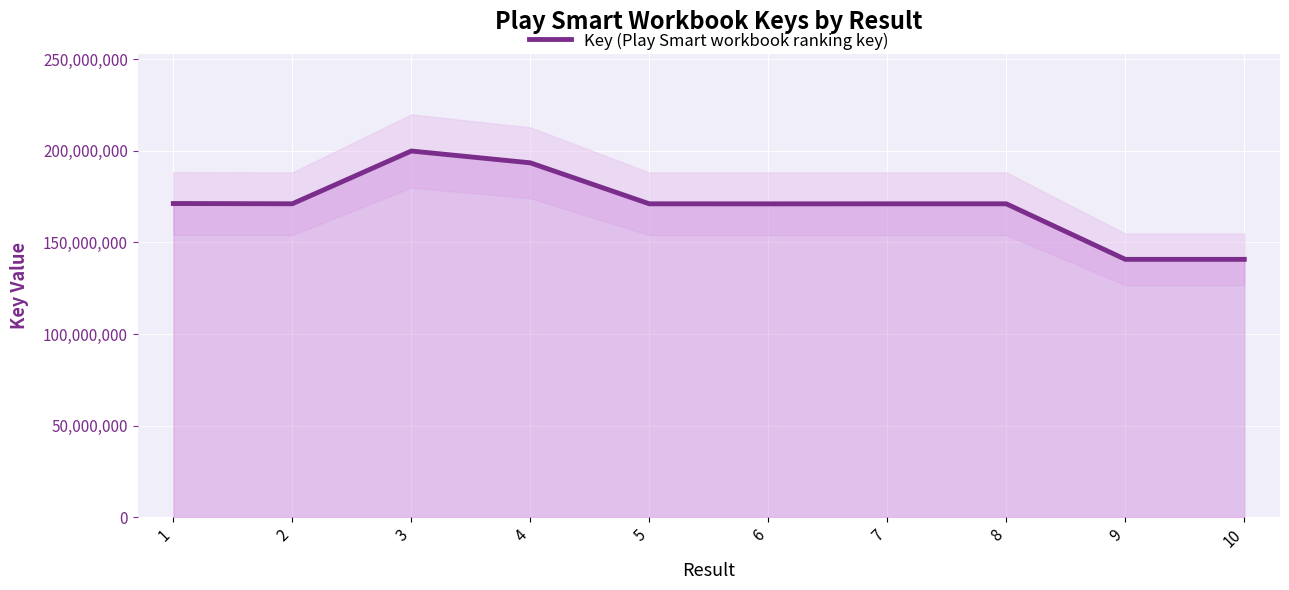

Where is the first local maximum?

3